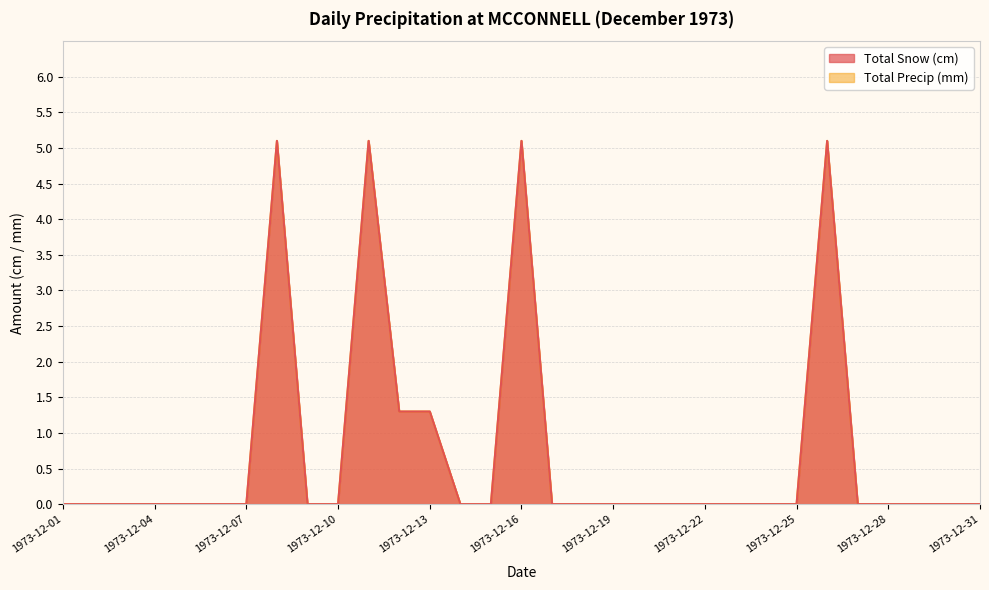

Does the chart display data point markers on the line(s)?

No